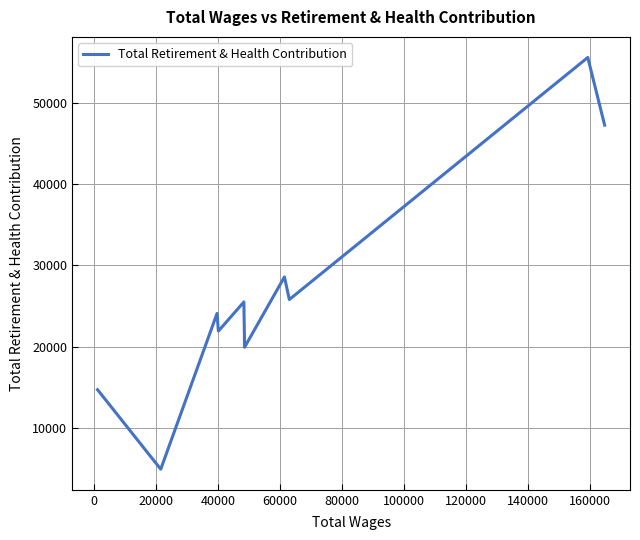

What is the difference between the maximum and minimum values?

50544